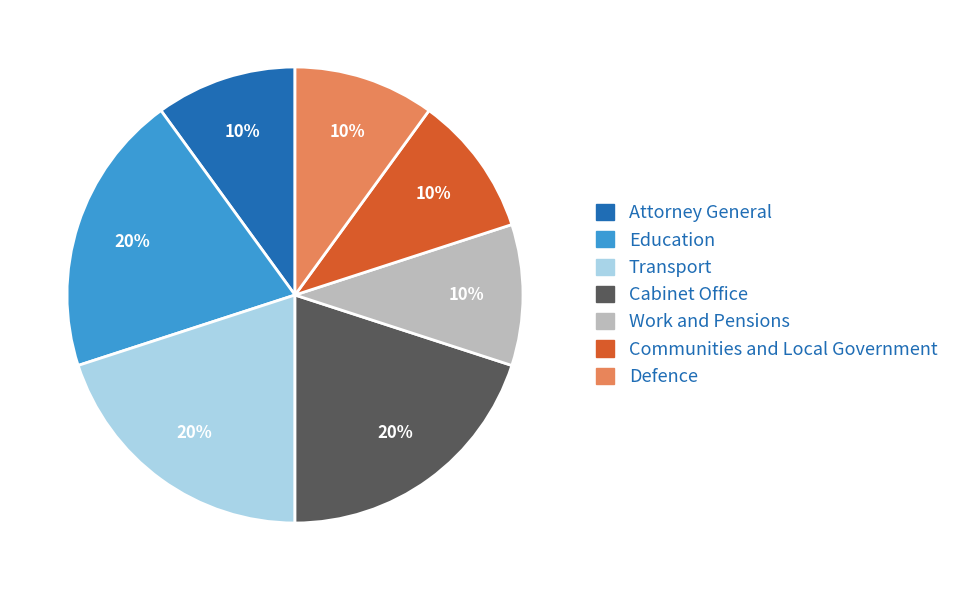

Does any single category account for the majority?

No